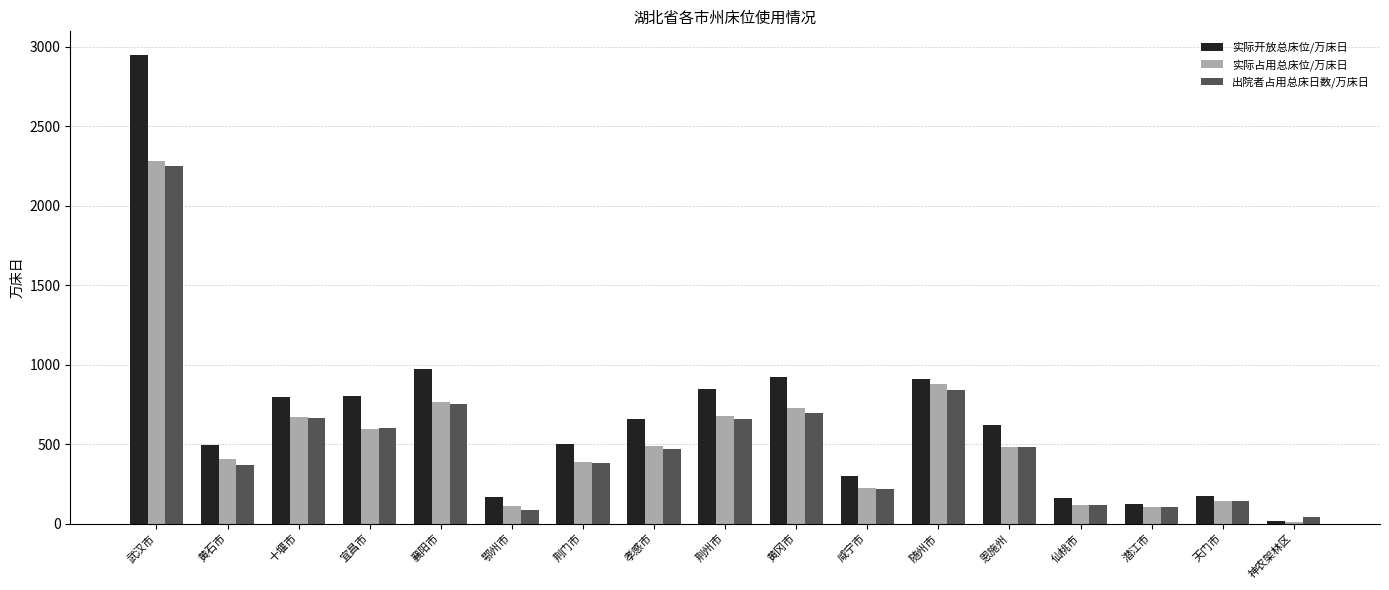

What is the difference between the second highest and second lowest values in the 实际开放总床位/万床日 series?

849